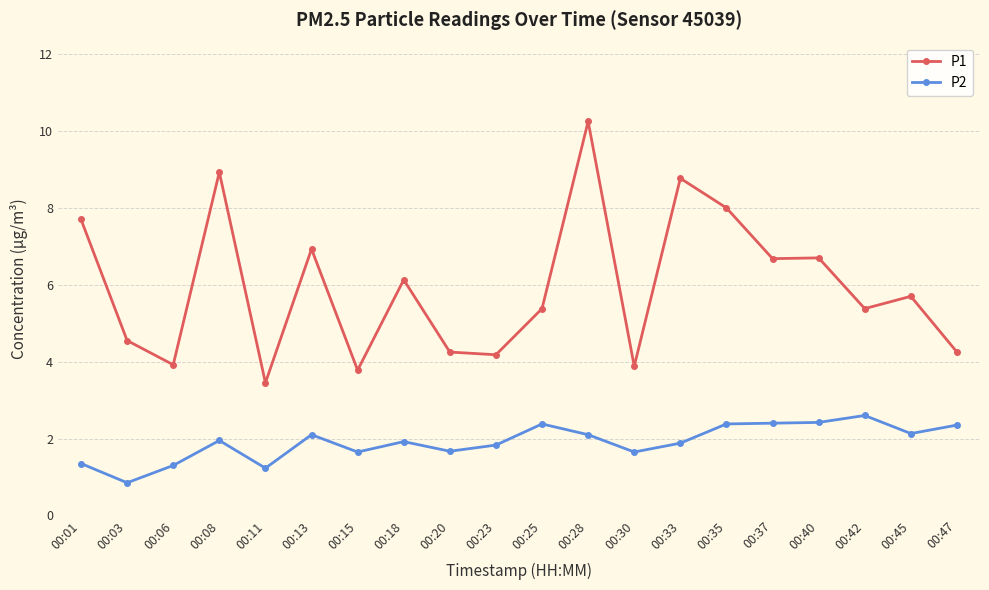

Which series has the largest range (max minus min)?

P1